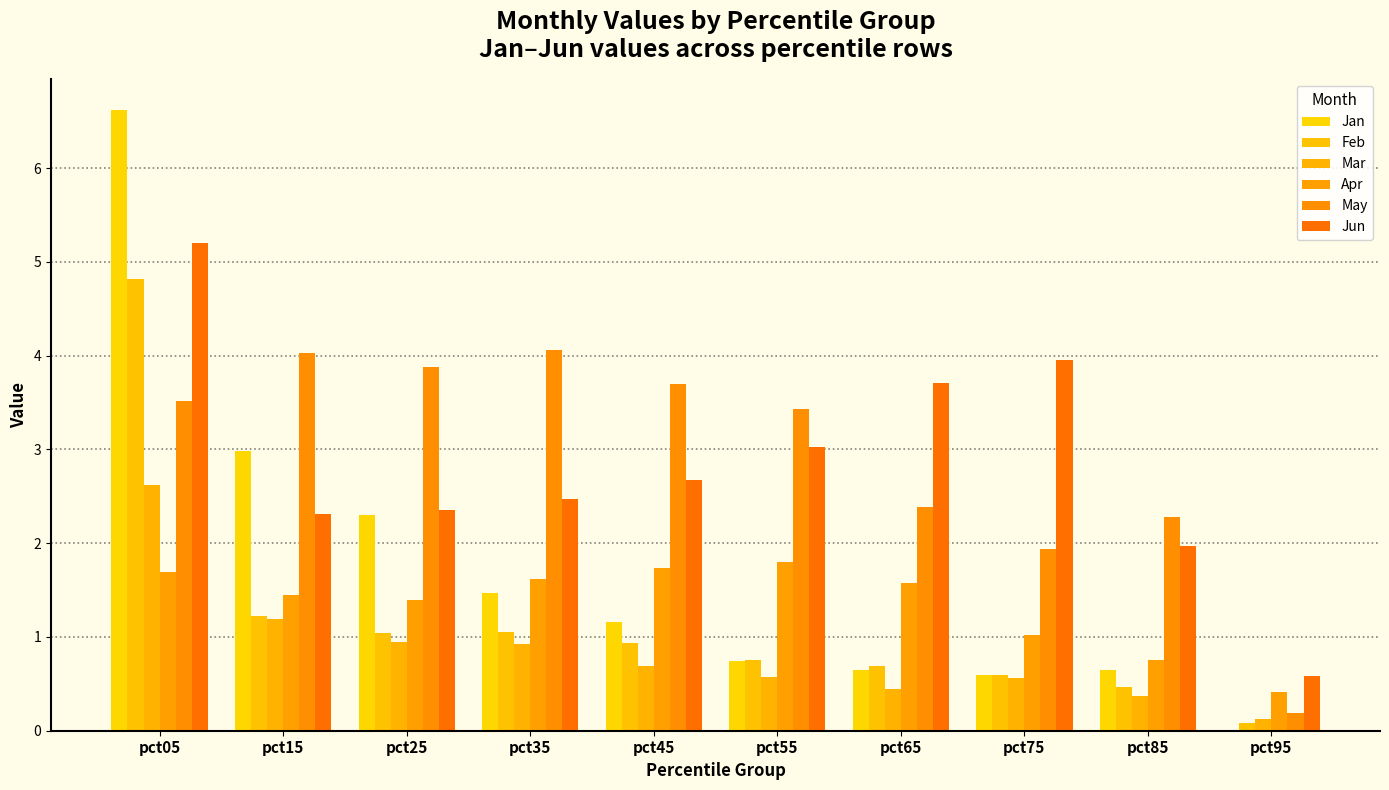

Reading right to left, transcribe all the data shown in this chart.

Jan: pct95=0.0	pct85=0.7	pct75=0.6	pct65=0.6	pct55=0.7	pct45=1.2	pct35=1.5	pct25=2.3	pct15=3.0	pct05=6.6
Feb: pct95=0.1	pct85=0.5	pct75=0.6	pct65=0.7	pct55=0.8	pct45=0.9	pct35=1.1	pct25=1.0	pct15=1.2	pct05=4.8
Mar: pct95=0.1	pct85=0.4	pct75=0.6	pct65=0.4	pct55=0.6	pct45=0.7	pct35=0.9	pct25=0.9	pct15=1.2	pct05=2.6
Apr: pct95=0.4	pct85=0.7	pct75=1.0	pct65=1.6	pct55=1.8	pct45=1.7	pct35=1.6	pct25=1.4	pct15=1.4	pct05=1.7
May: pct95=0.2	pct85=2.3	pct75=1.9	pct65=2.4	pct55=3.4	pct45=3.7	pct35=4.1	pct25=3.9	pct15=4.0	pct05=3.5
Jun: pct95=0.6	pct85=2.0	pct75=3.9	pct65=3.7	pct55=3.0	pct45=2.7	pct35=2.5	pct25=2.4	pct15=2.3	pct05=5.2